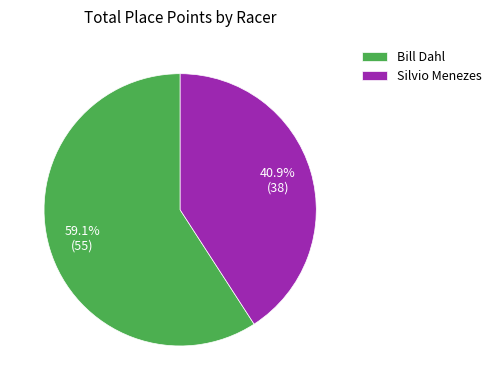

Count the number of slices in the pie.

2